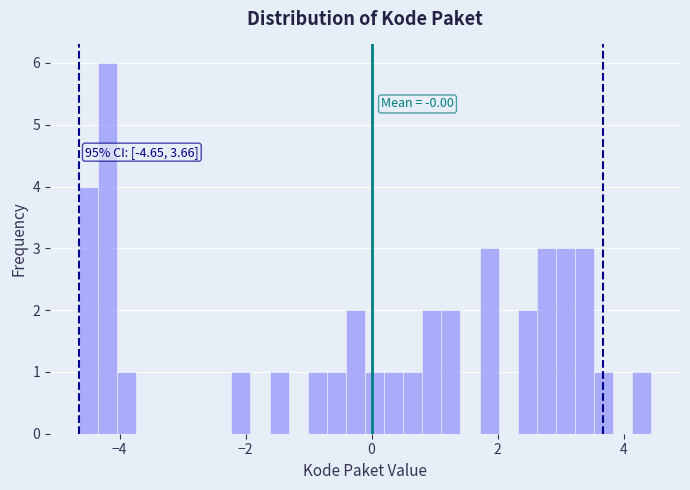

Read against the x-axis, roughly where is the centre of the tallest bar?

-4.2